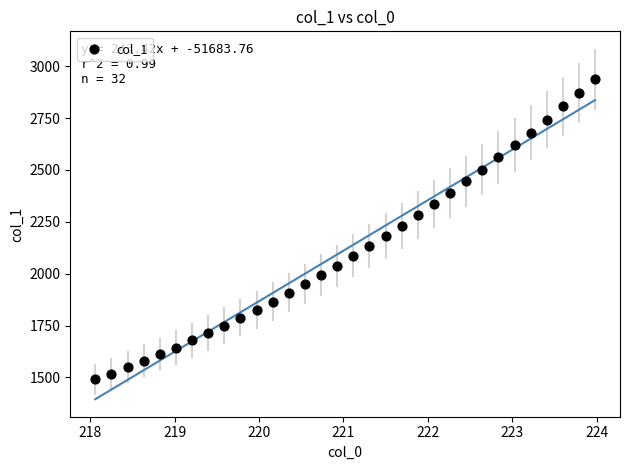

What is the range of X values (max minus min)?

5.9